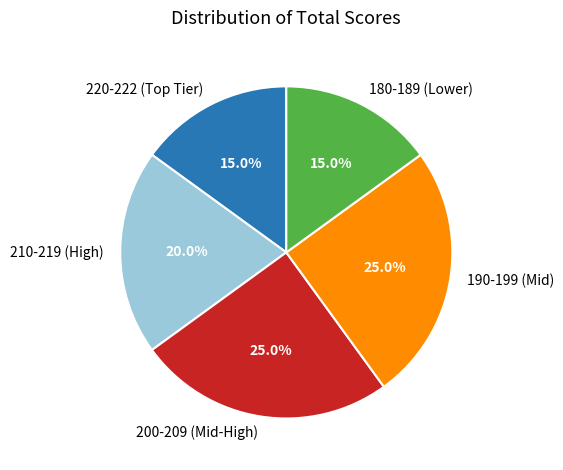

Which has a higher value, 210-219 (High) or 200-209 (Mid-High)?

200-209 (Mid-High)